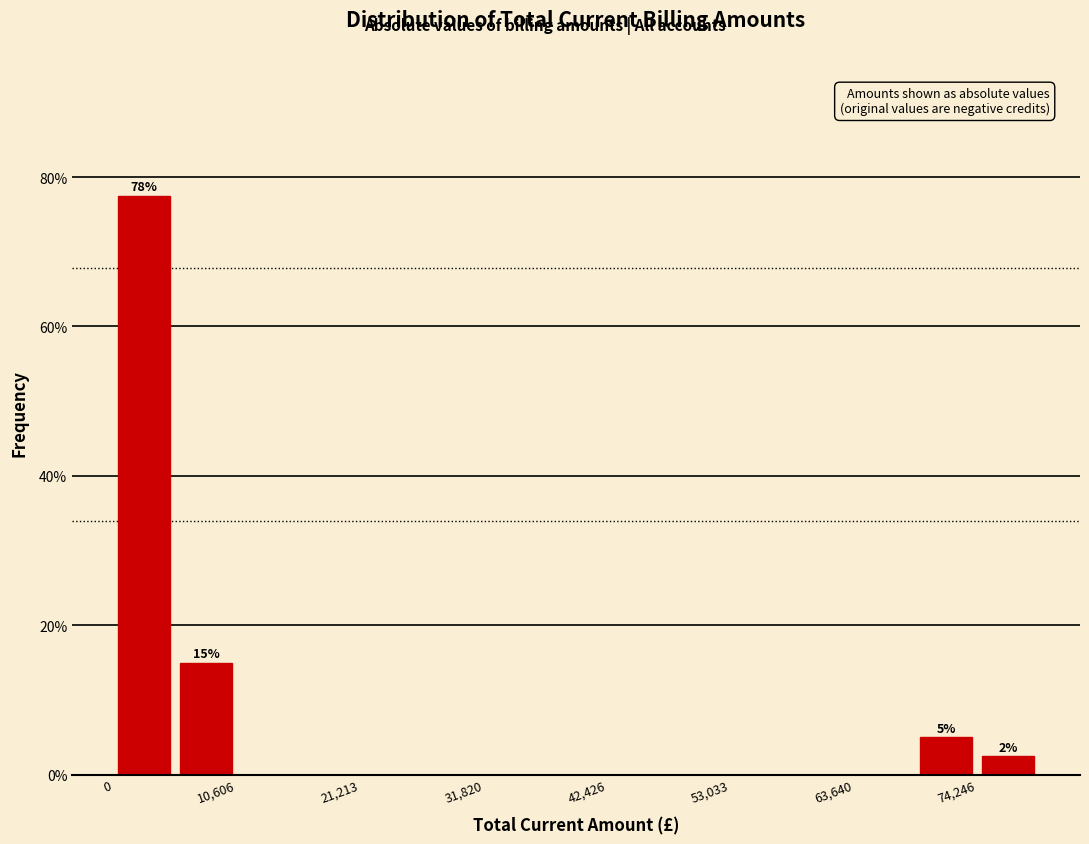

Around what value on the x-axis is the tallest bar? Give the approximate position of its centre, as read against the axis.

2000